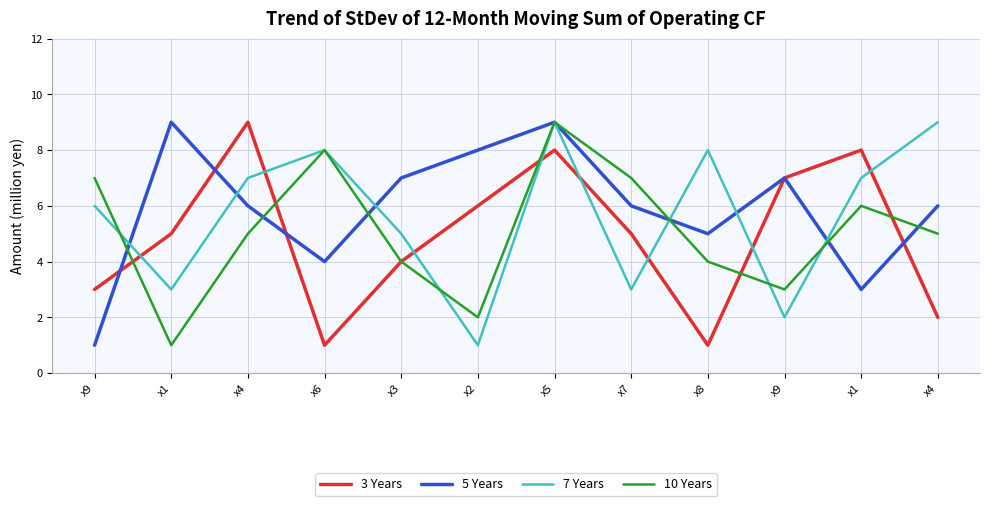

What are all the series names shown in the legend?

3 Years, 5 Years, 7 Years, 10 Years